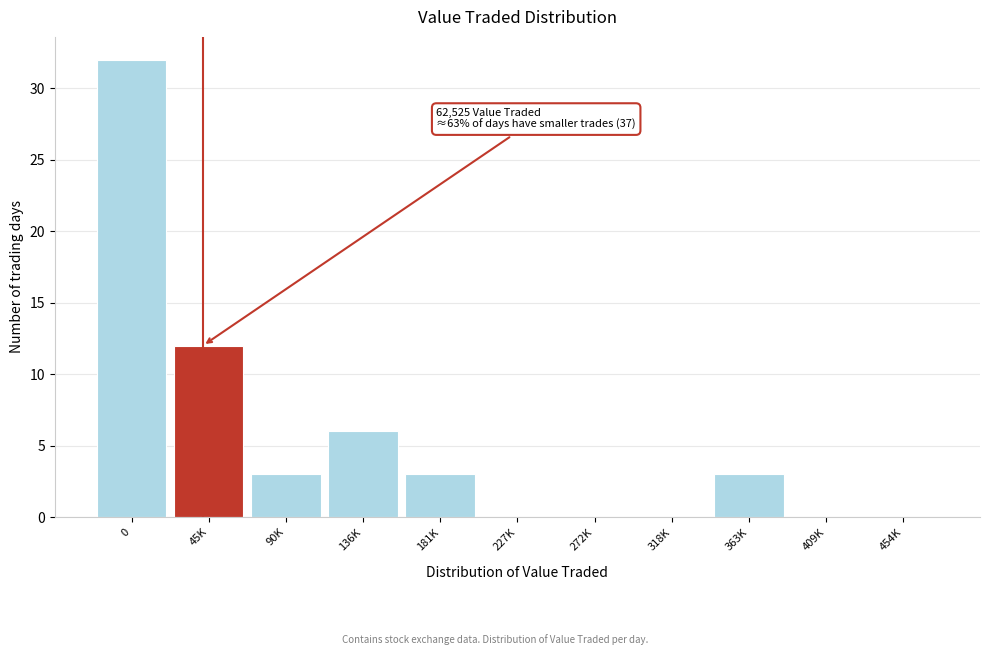

Reading left to right, transcribe all the data shown in this chart.

0=32	45K=12	90K=3	136K=6	181K=3	227K=0	272K=0	318K=0	363K=3	409K=0	454K=0